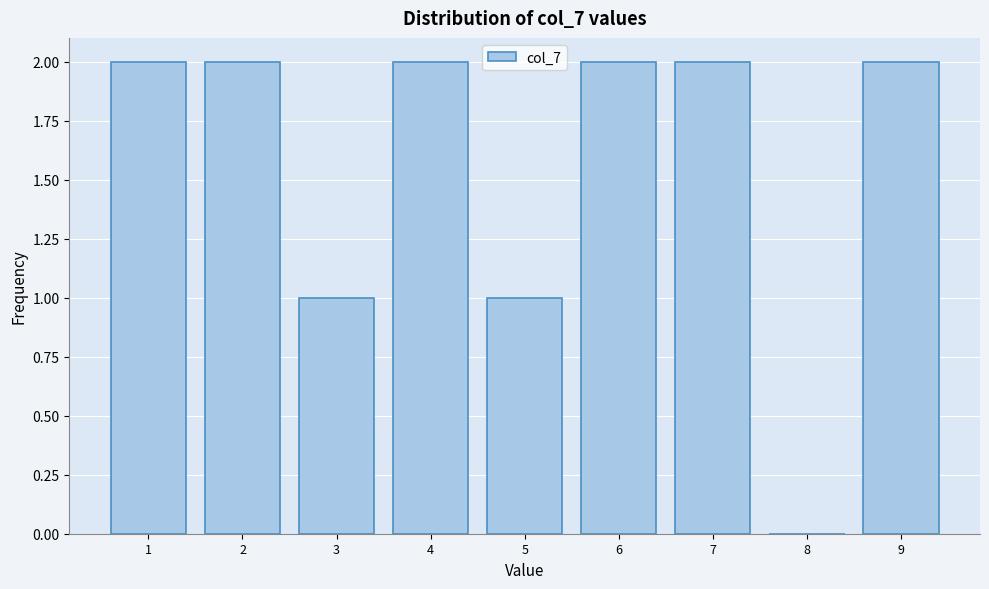

Reading left to right, transcribe this chart: for each bar, give the range it covers on the x-axis and its height. The values are not printed on the chart, so give them approximately, as read against the axis.

0.5 to 1.5: 2
1.5 to 2.5: 2
2.5 to 3.5: 1
3.5 to 4.5: 2
4.5 to 5.5: 1
5.5 to 6.5: 2
6.5 to 7.5: 2
7.5 to 8.5: 0
8.5 to 9.5: 2